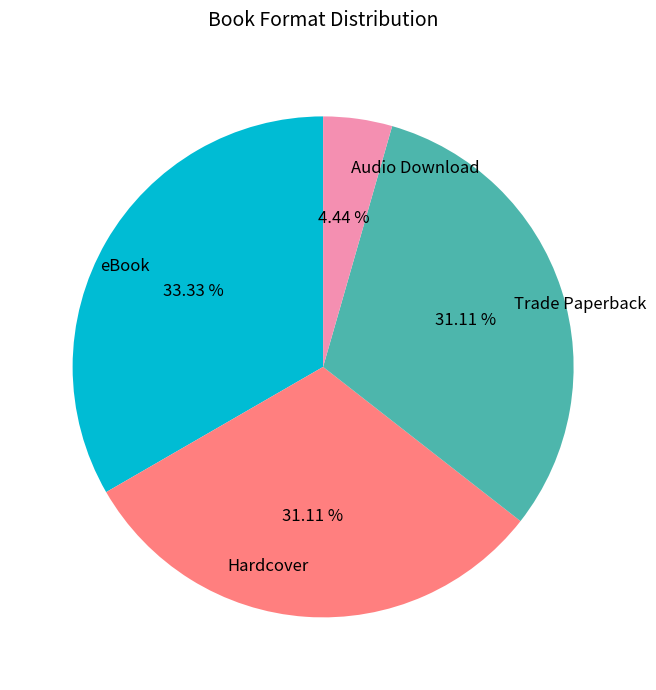

Is there a majority slice in this chart?

No